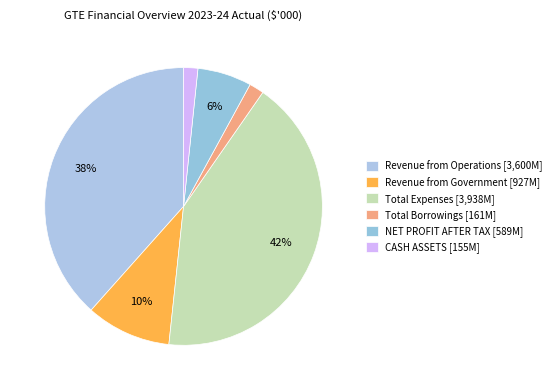

What is the ratio of the value at Revenue from Operations to the value at Revenue from Government?

3.9